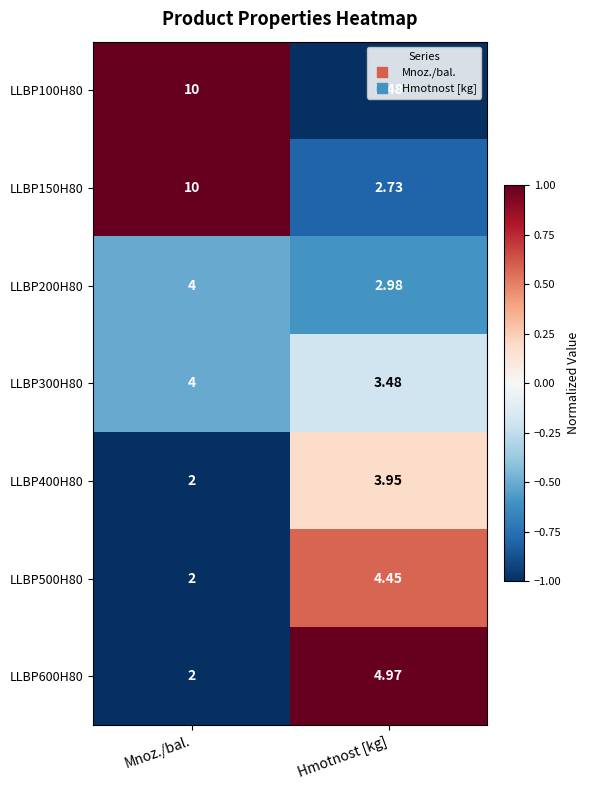

Rank the categories by LLBP150H80 value from highest to lowest.

Mnoz./bal., Hmotnost [kg]